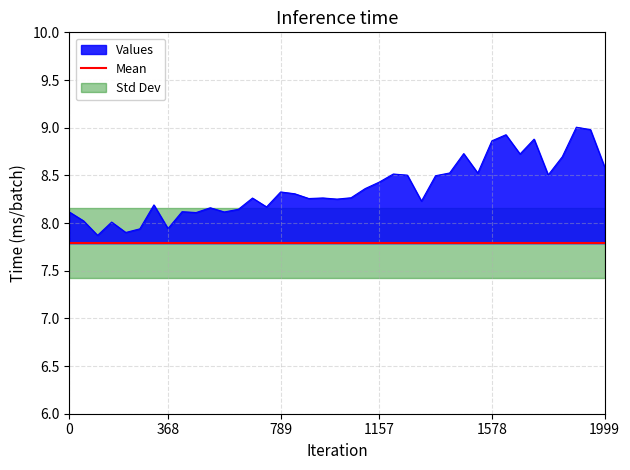

What is the difference between the highest and lowest values at 33?

1.0